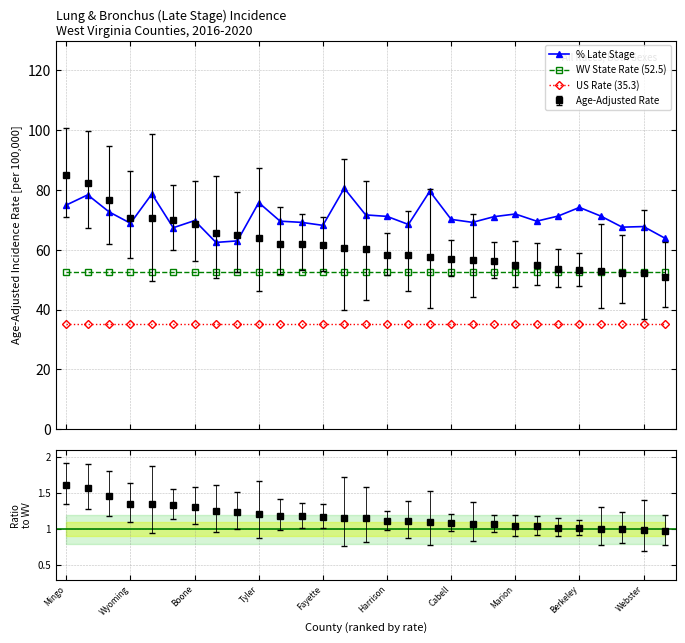

True or false: % Late Stage and WV State Rate (52.5) cross at least once.

False